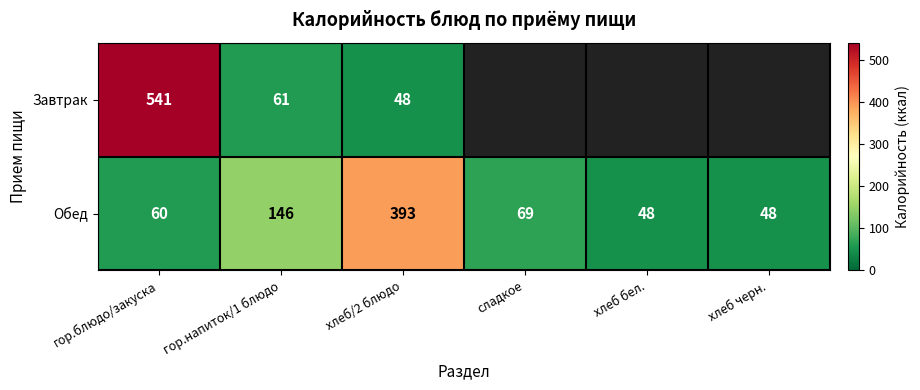

Rank the series at хлеб/2 блюдо from highest to lowest value.

Обед, Завтрак